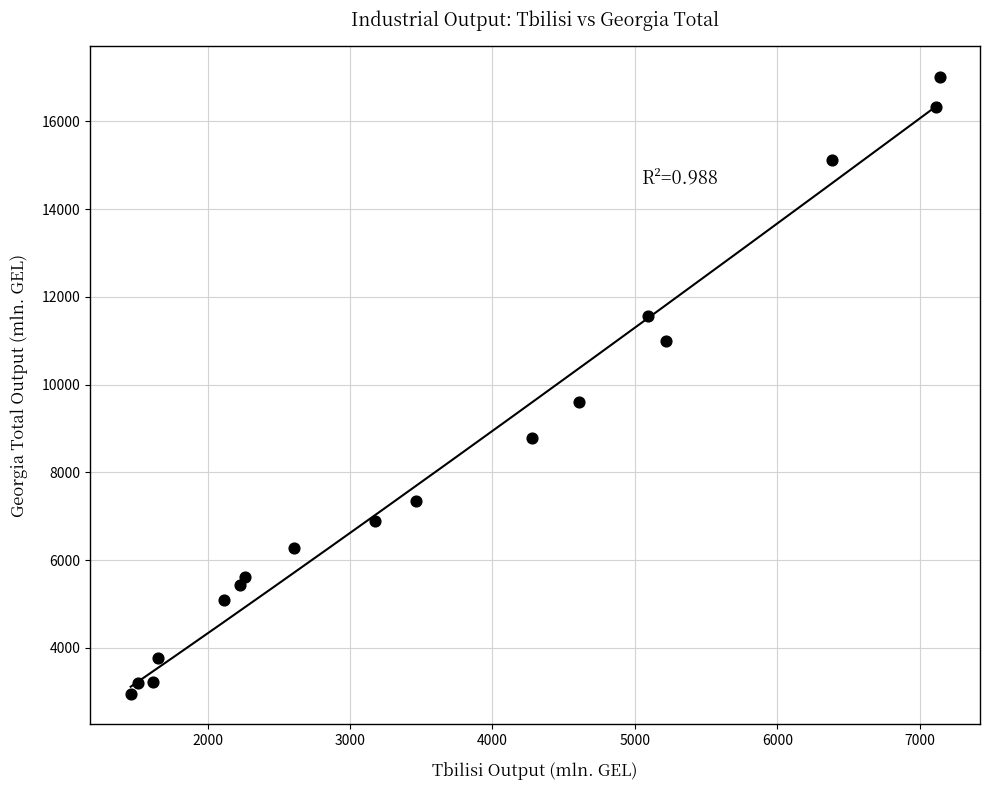

What Y value in the scatter plot is closest to 9980?

9612.4